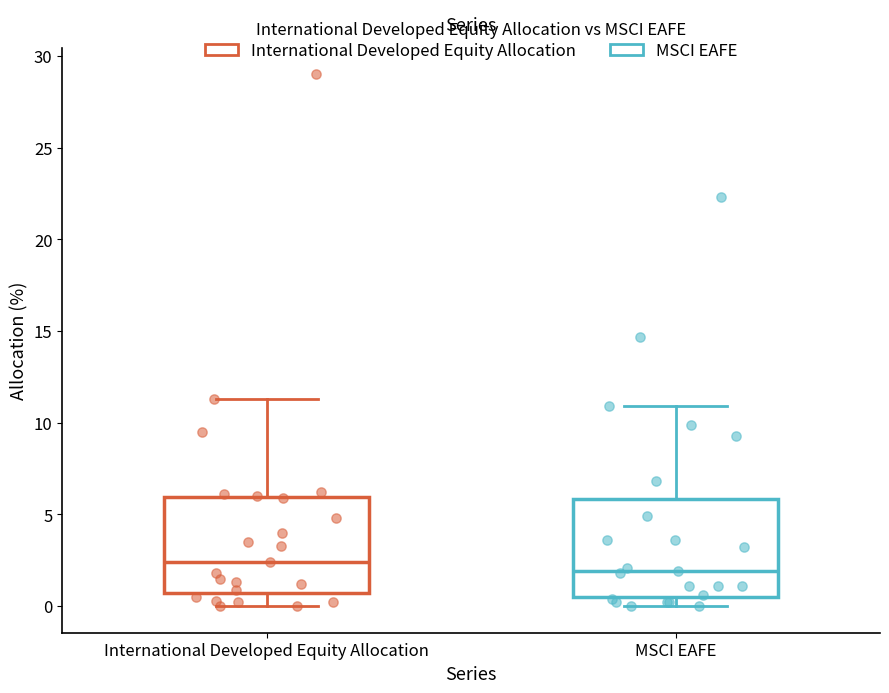

Where does the lower whisker of the box for International Developed Equity Allocation end on the y-axis? The values are not printed on the chart, so give them approximately, as read against the axis.

0.0